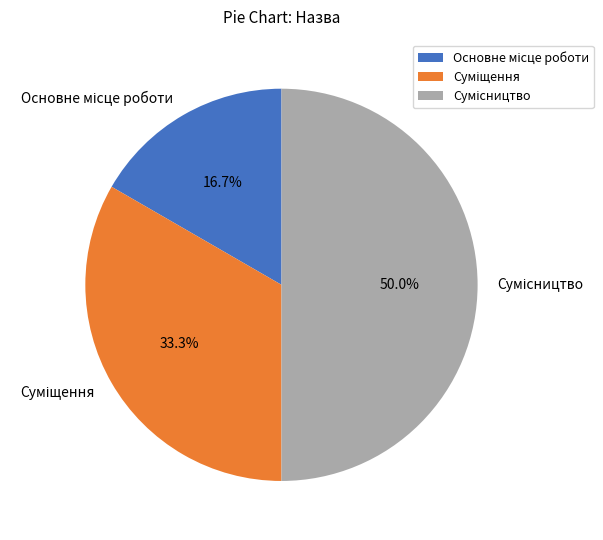

To the nearest percent, what is the average slice percentage?

33%